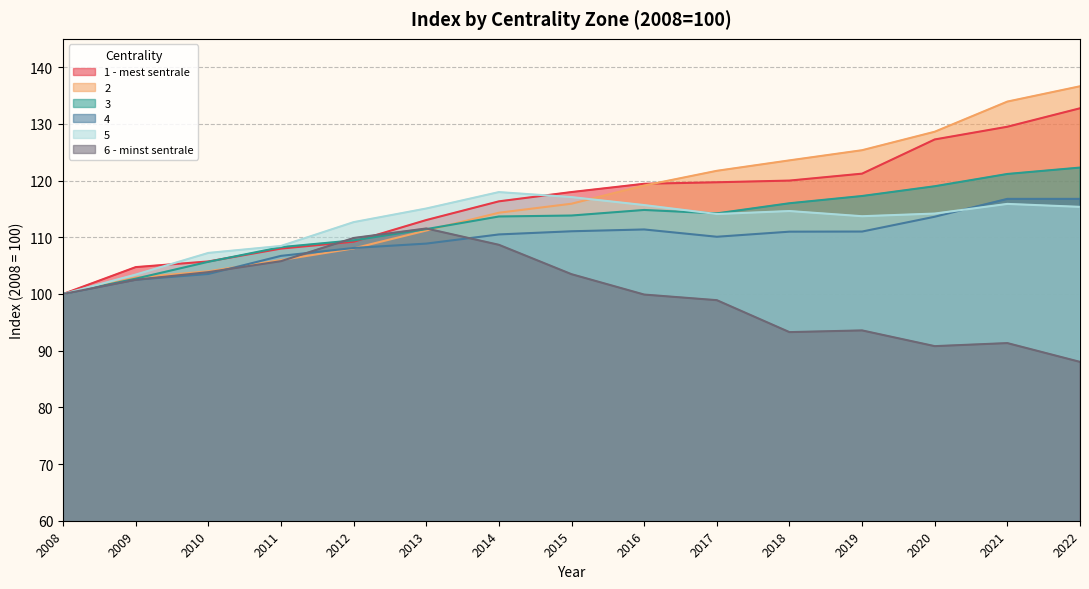

Where is 5 nearest to the value 108?

2011